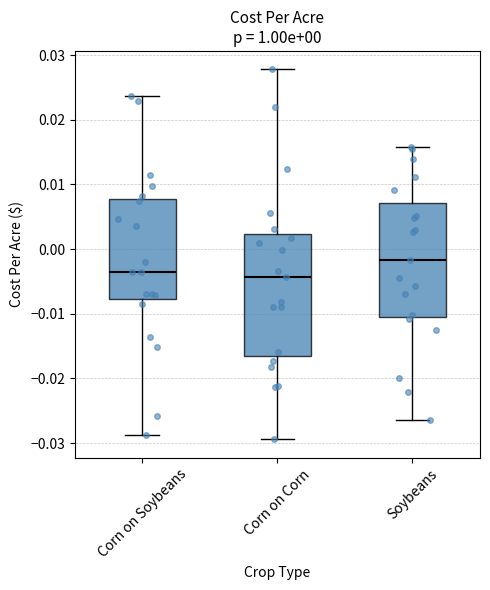

Which box is the tallest, from its lower edge to its upper edge?

Corn on Corn